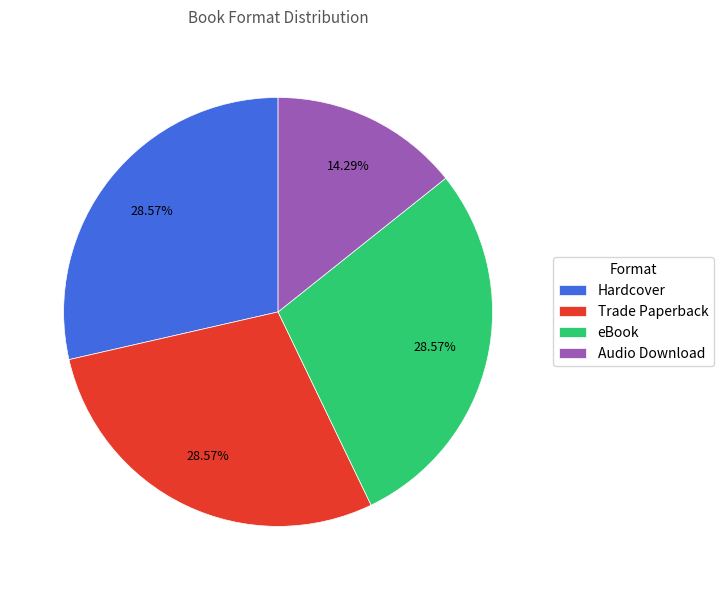

To the nearest percent, what is the combined percentage of eBook and Trade Paperback?

57%